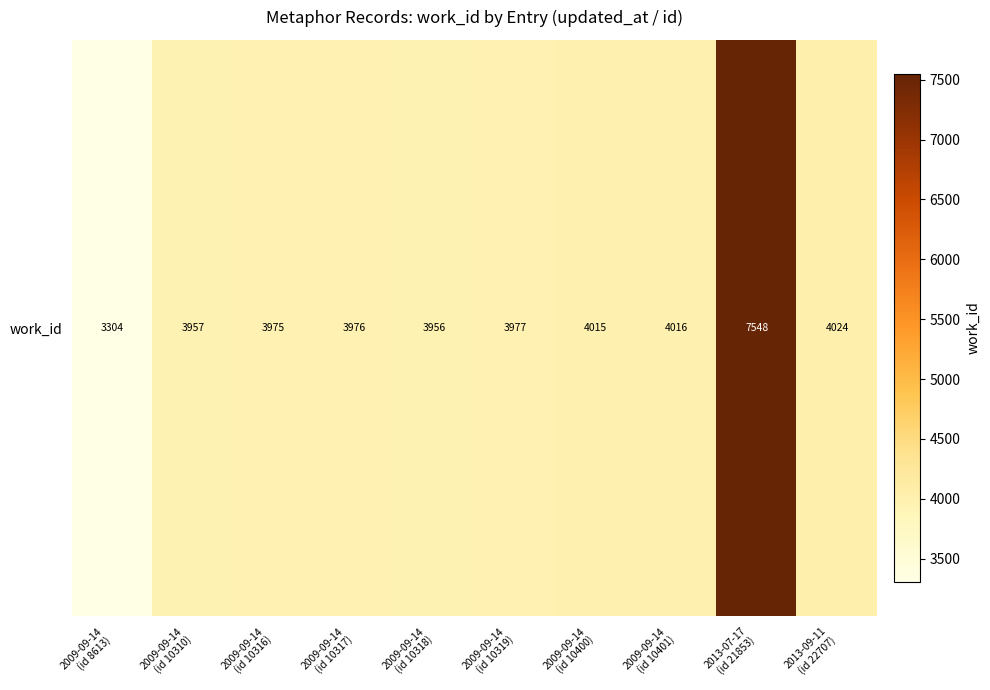

The chart shows a value of 1835 at 2009-09-14
(id 10316). True or false?

False